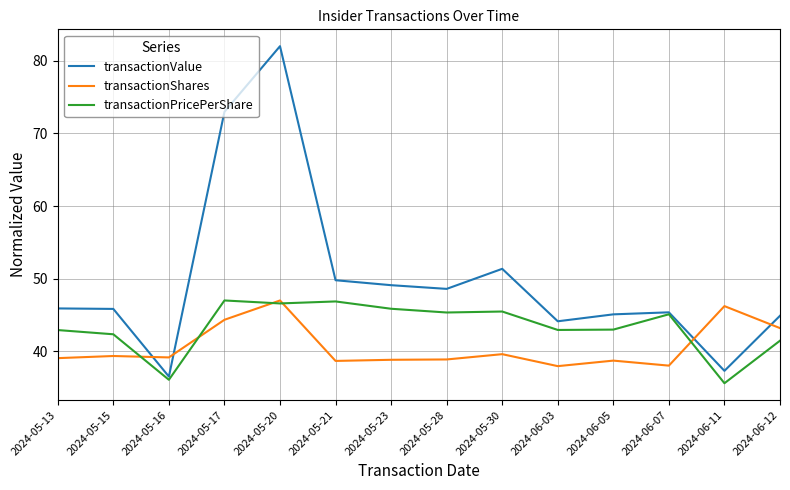

What is the approximate value of transactionValue at 2024-05-21?

49.8